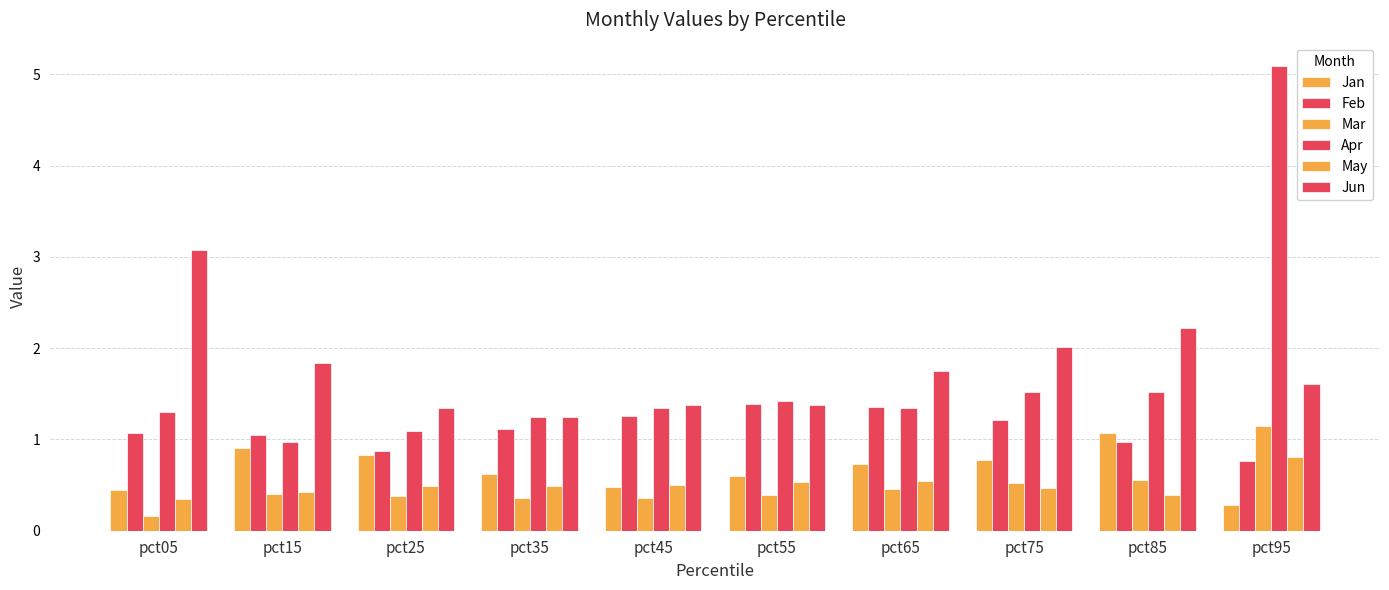

How many bars are there in total?

60